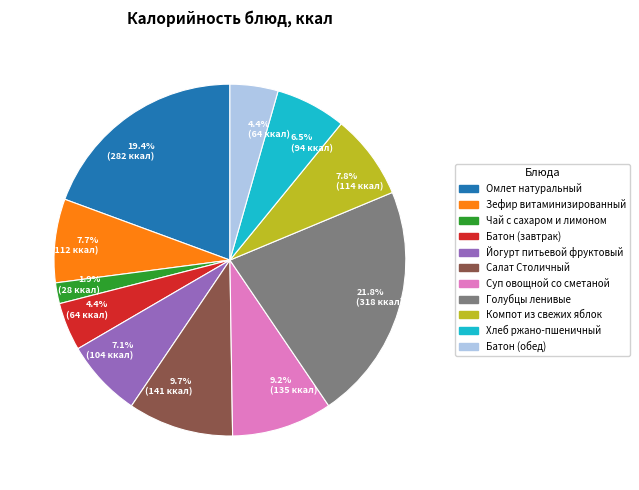

Does any single category account for the majority?

No